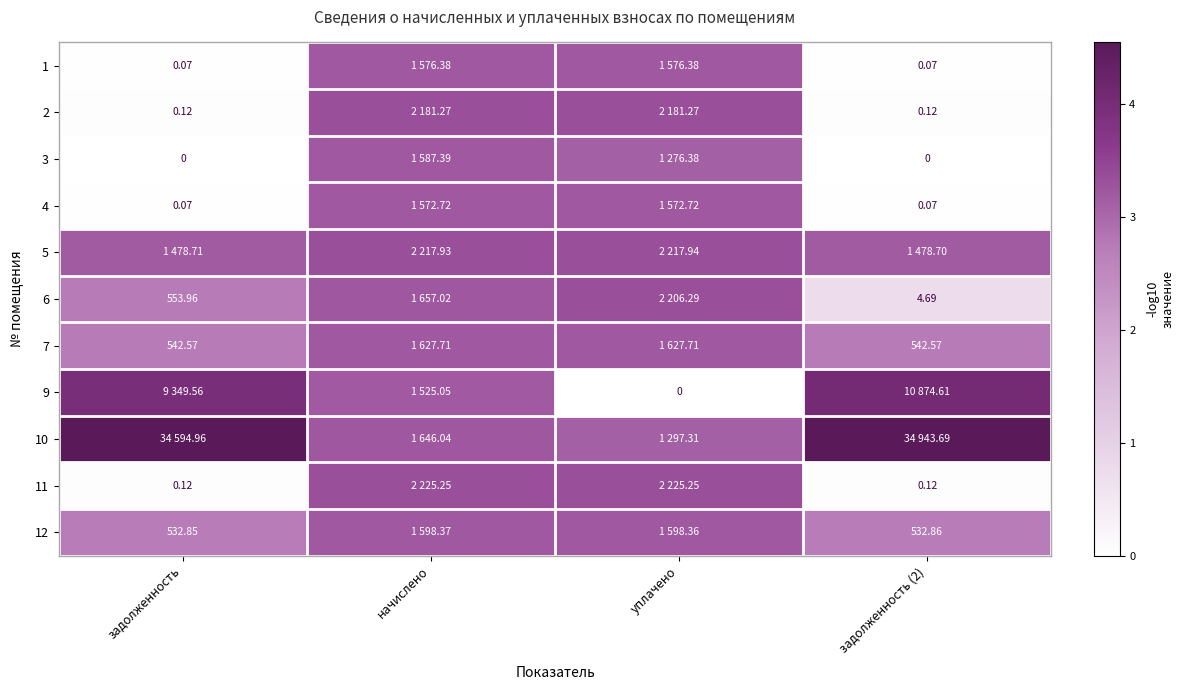

At which label does 9 first exceed 3?

задолженность